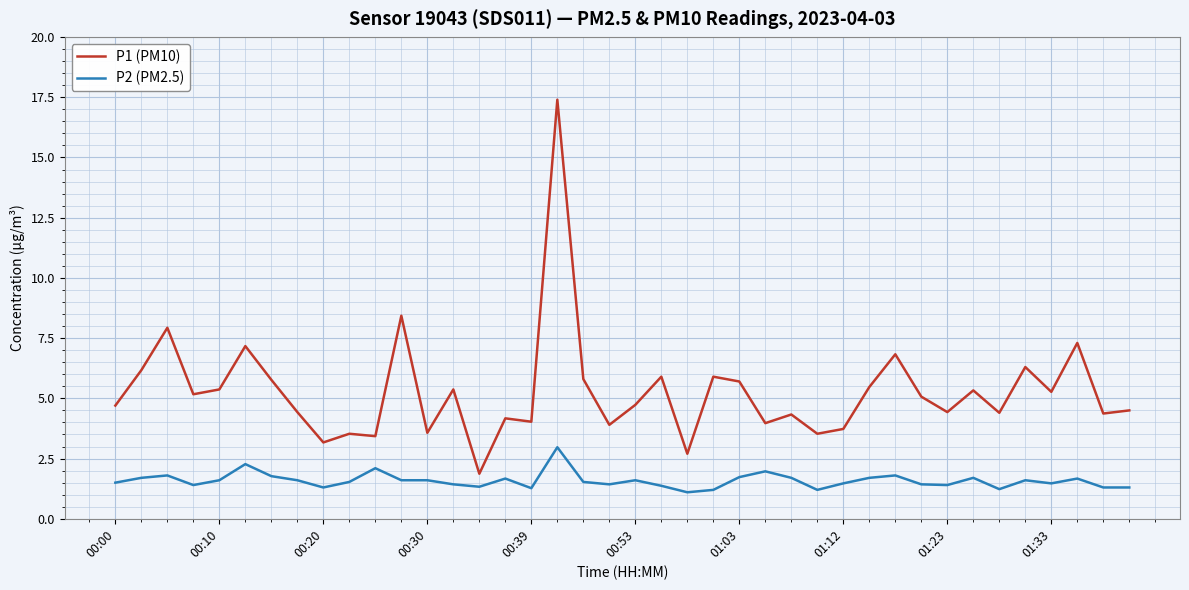

How many lines are shown in the chart?

2